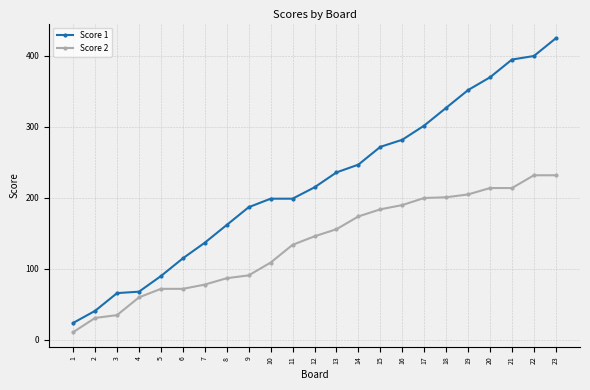

The Score 2 series shows 83 at 15. True or false?

False